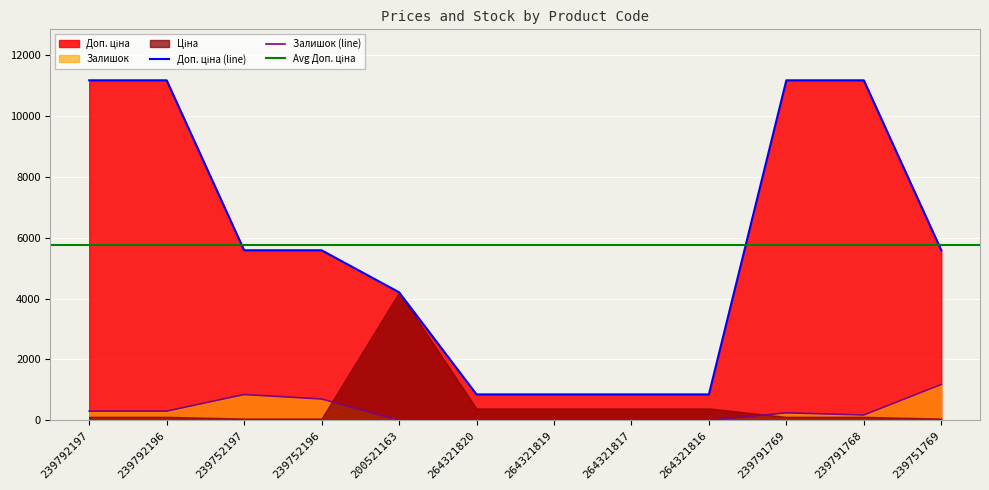

What is the label of the 5th point from the left?

200521163